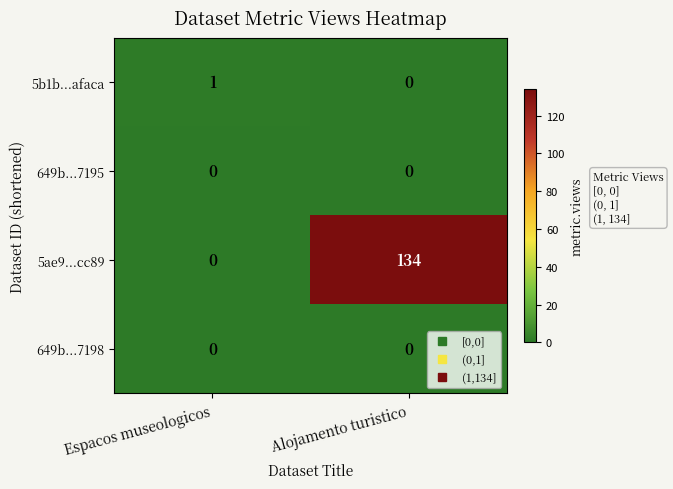

How many distinct data groups are displayed?

4